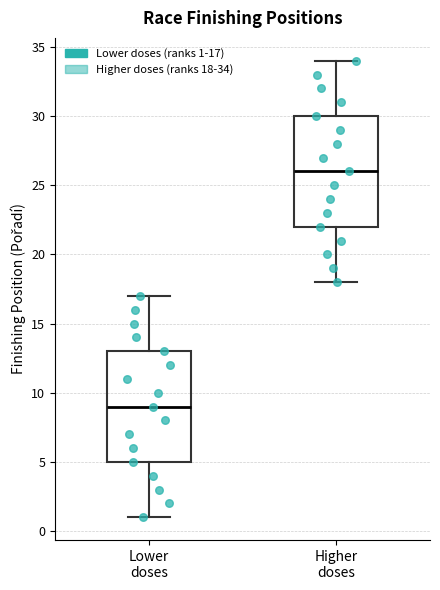

Which box has the highest median line?

Higher doses